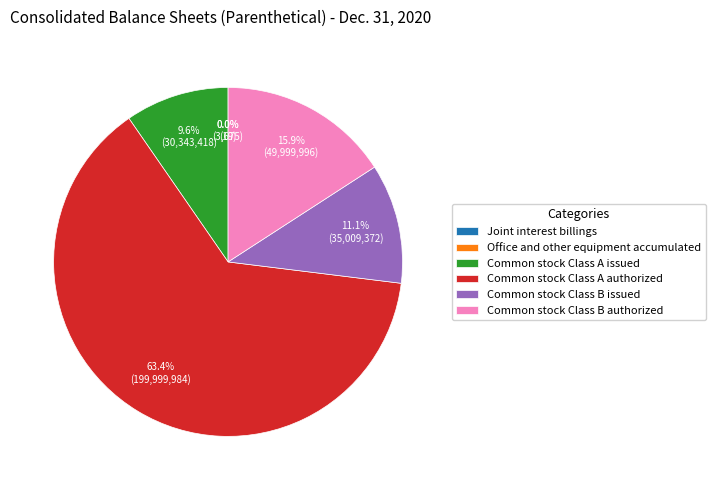

Which category accounts for the majority?

Common stock Class A authorized